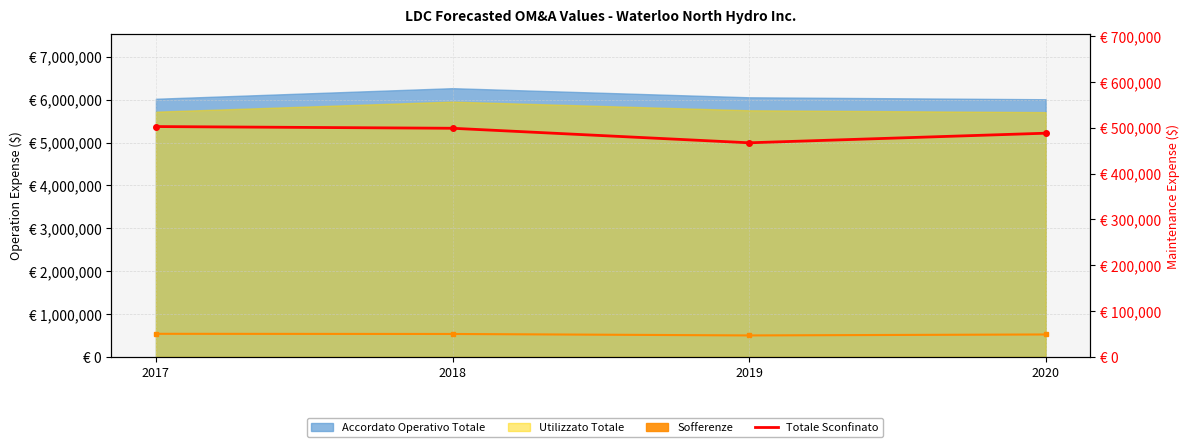

At which category does the chart reach its minimum across all series?

2019